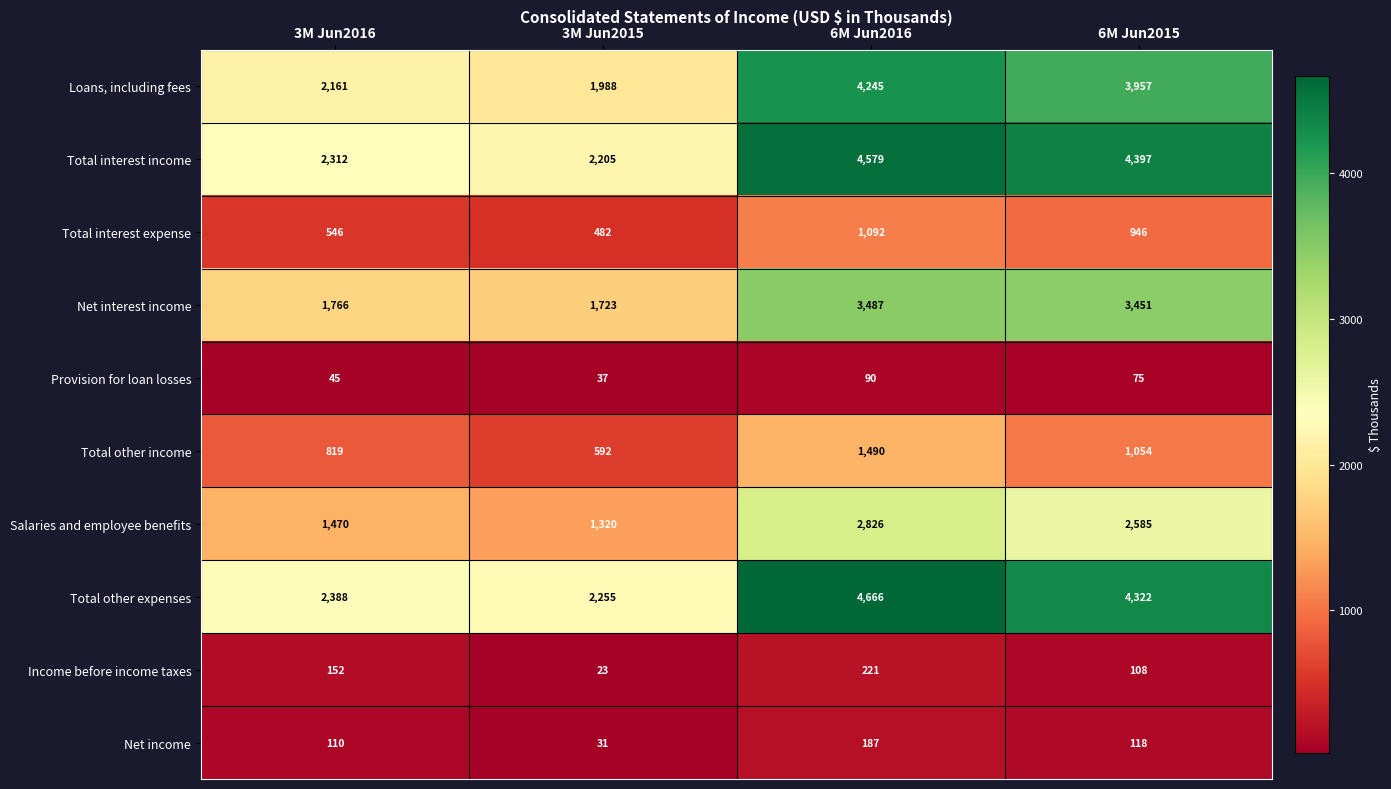

Which series changed the most between 6M Jun2016 and 6M Jun2015?

Total other income